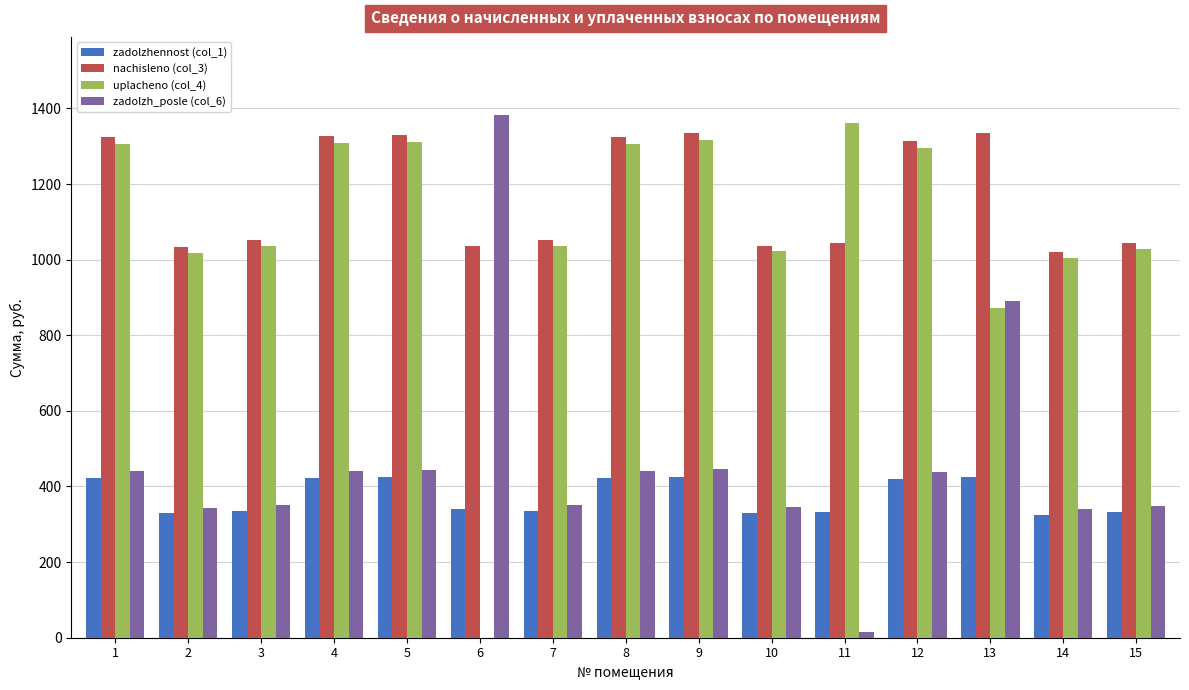

Which category has the highest value in the zadolzh_posle (col_6) series?

6